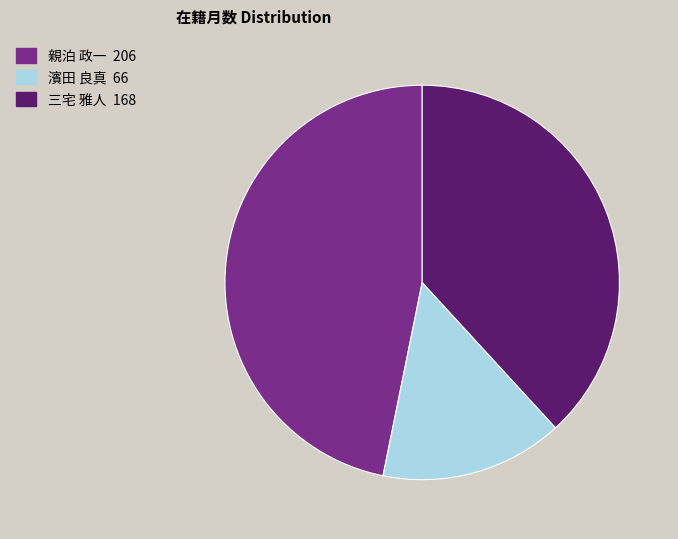

True or false: 濱田 良真 accounts for 15% of the total.

True